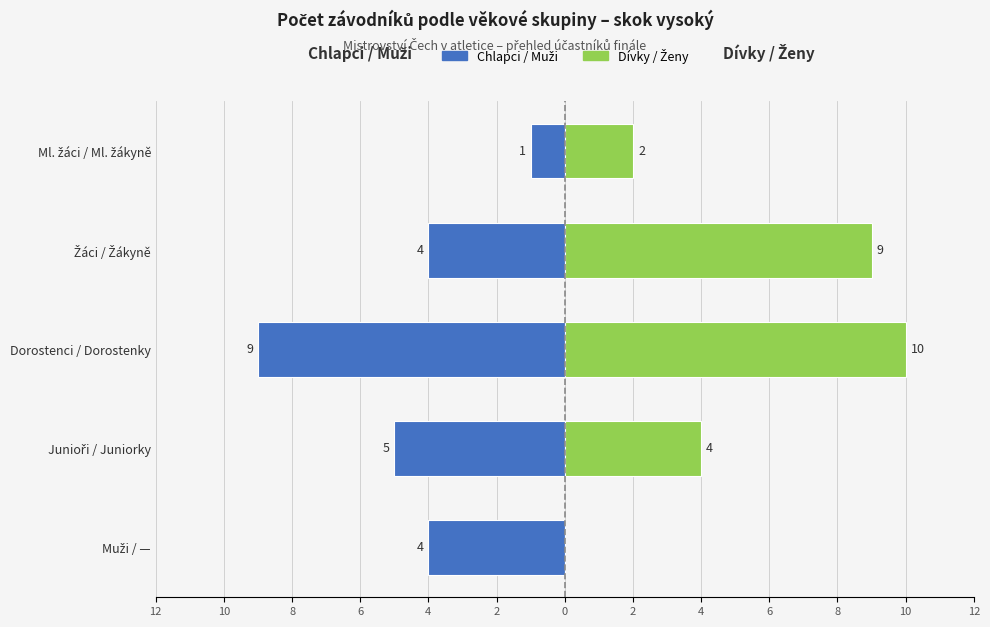

What is the difference between the maximum and minimum values in the Chlapci / Muži series?

8